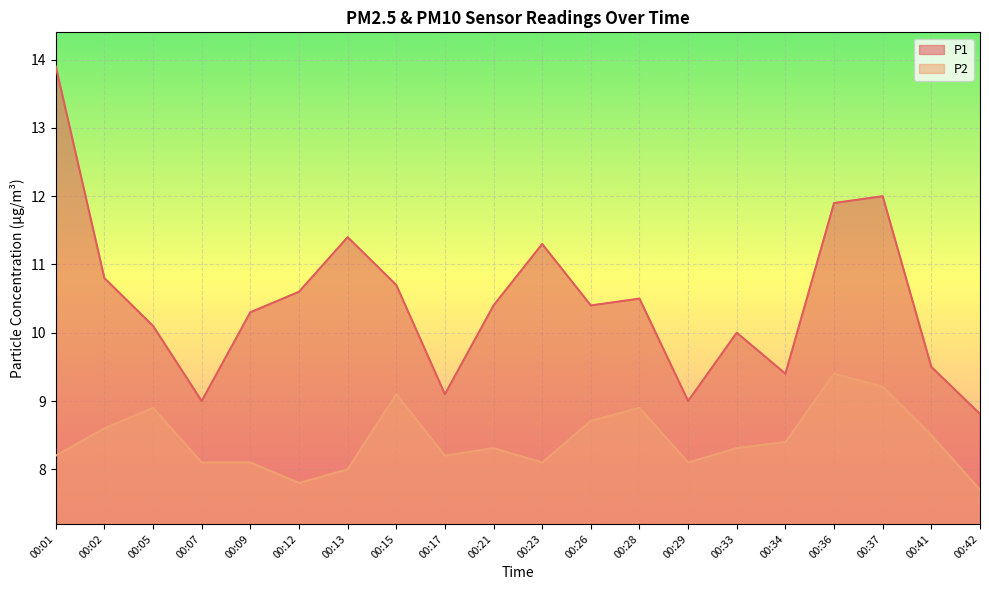

True or false: P2 and P1 intersect in this chart.

False